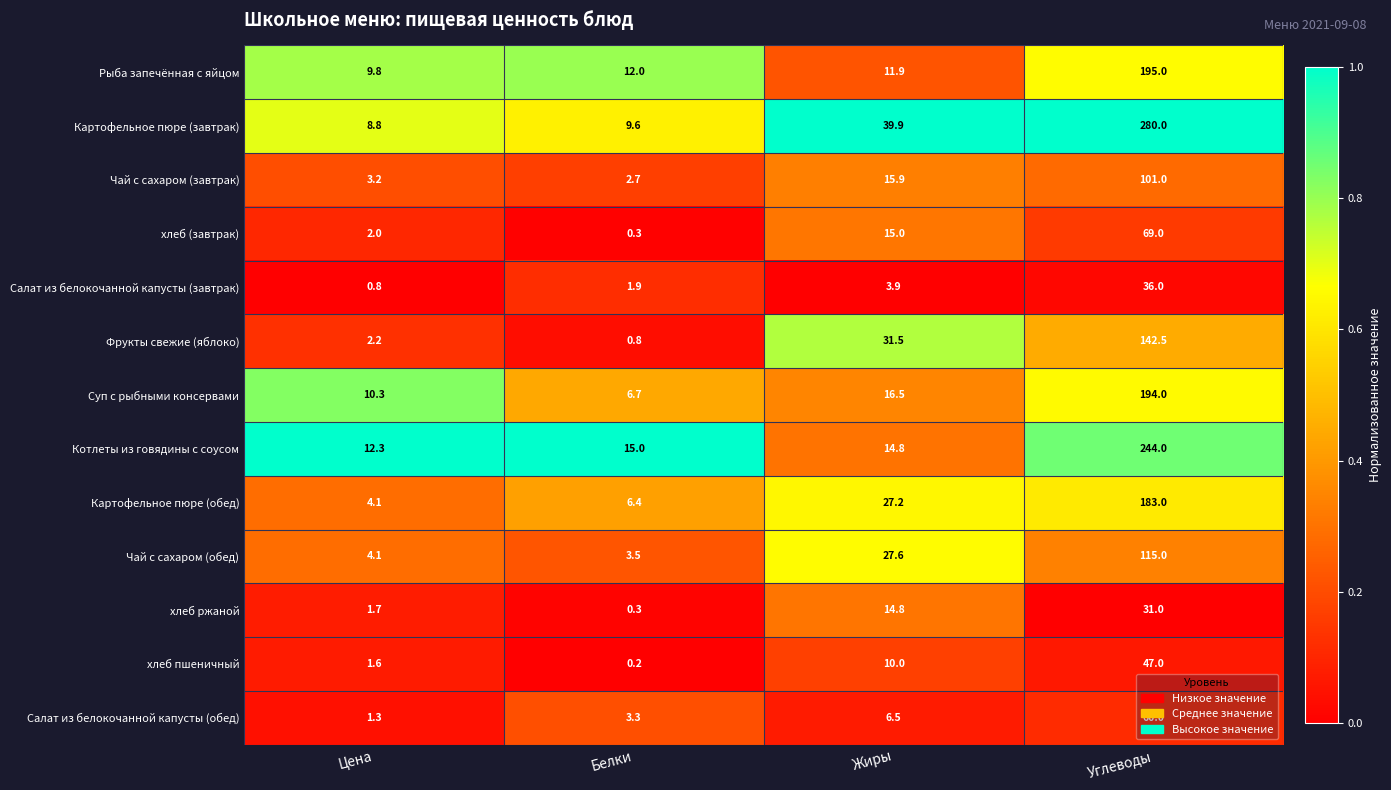

At how many categories does at least one series exceed 0?

4